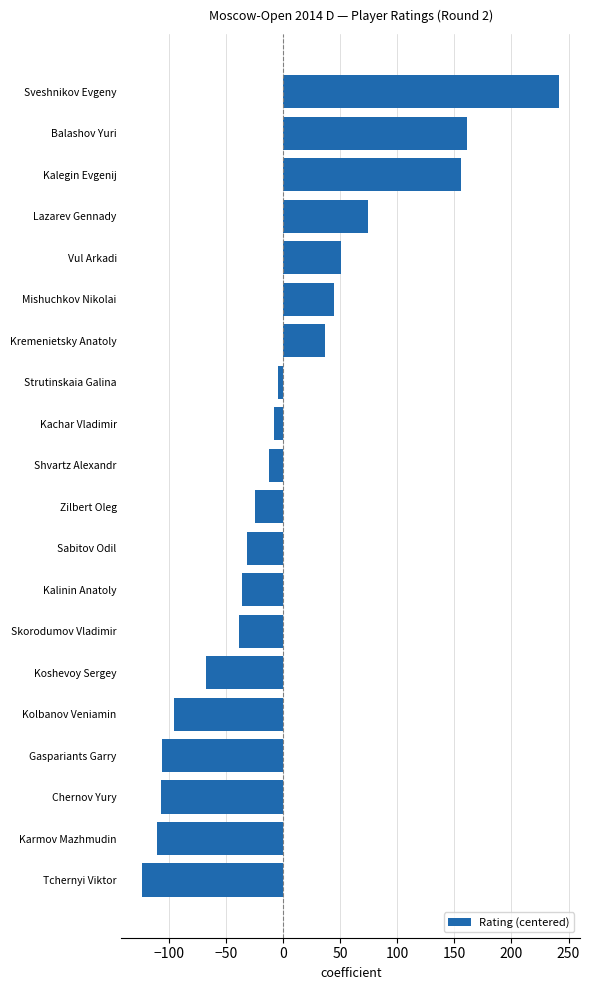

How many data points are above -12?

9